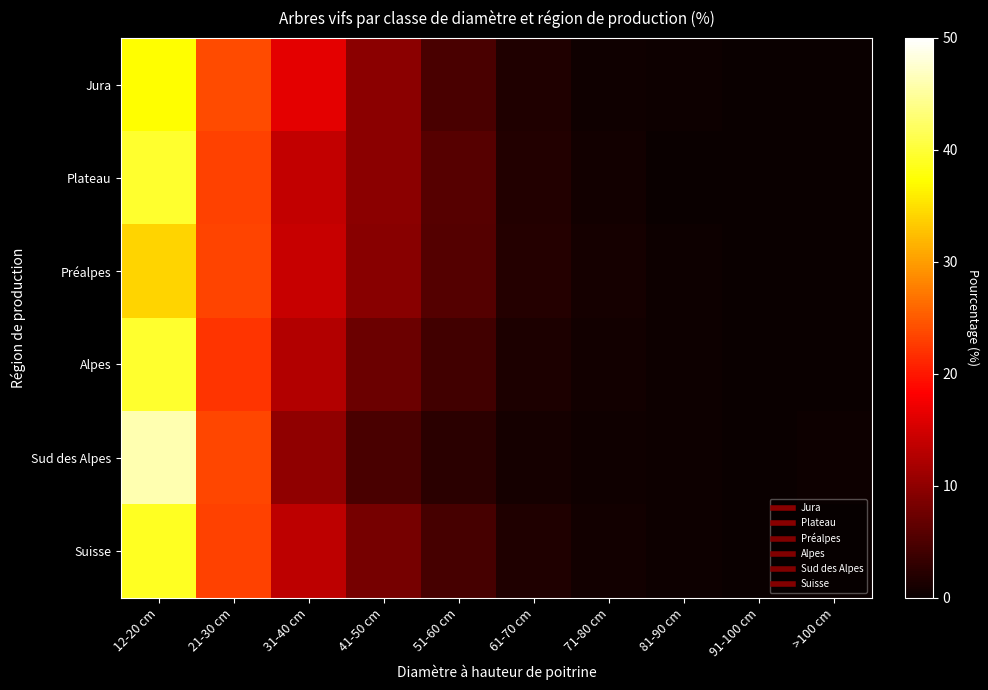

Which has a higher value, 41-50 cm or 31-40 cm?

31-40 cm